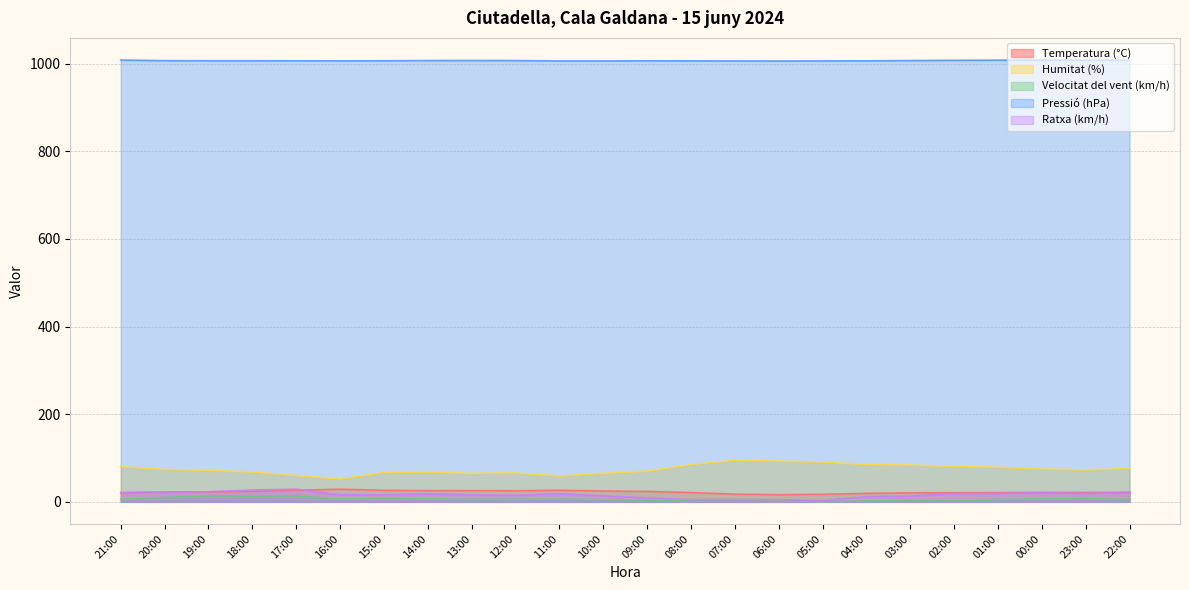

True or false: Humitat (%) has more than 0 interior local peaks.

True